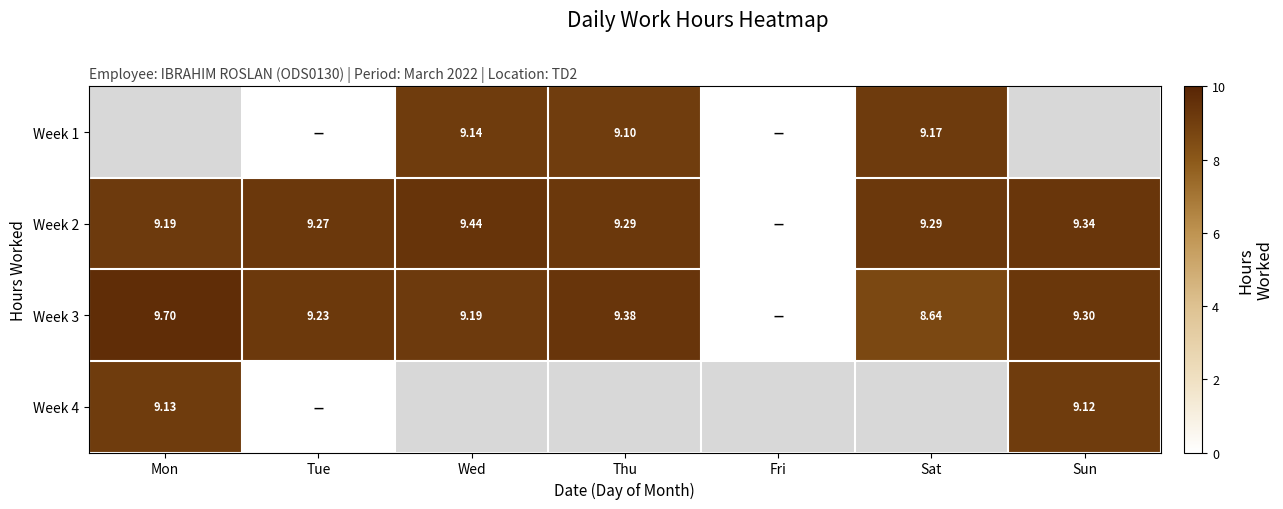

What is the maximum value shown in the chart?

9.7